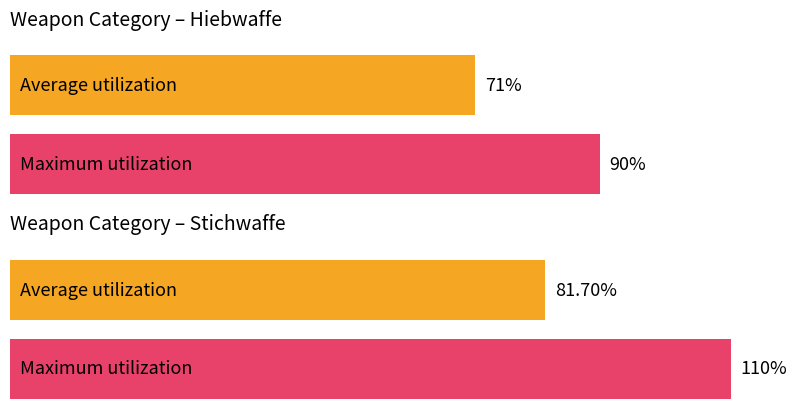

Where is Average utilization nearest to the value 68?

Hiebwaffe